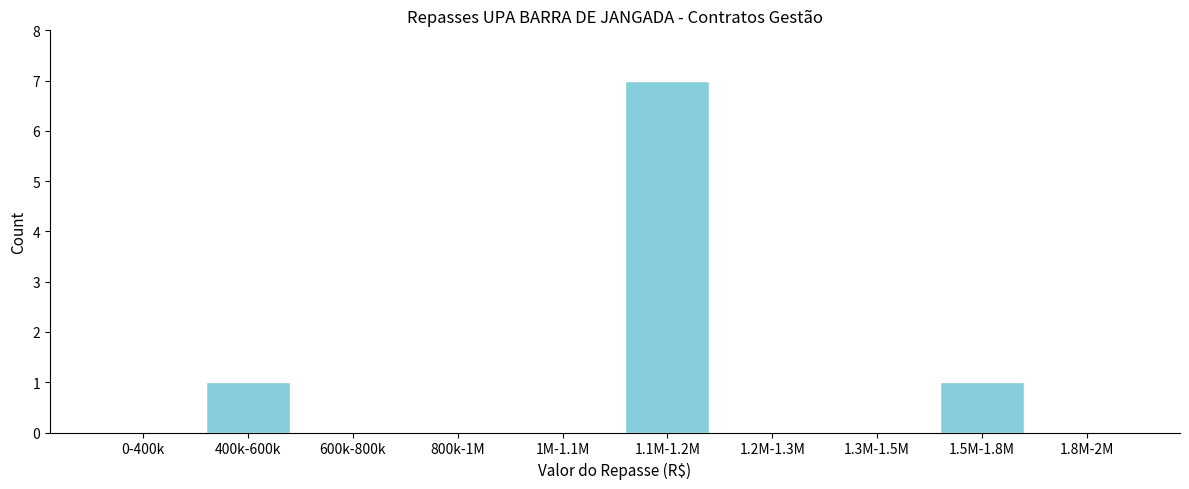

Reading left to right, transcribe all the data shown in this chart.

0-400k=0	400k-600k=1	600k-800k=0	800k-1M=0	1M-1.1M=0	1.1M-1.2M=7	1.2M-1.3M=0	1.3M-1.5M=0	1.5M-1.8M=1	1.8M-2M=0